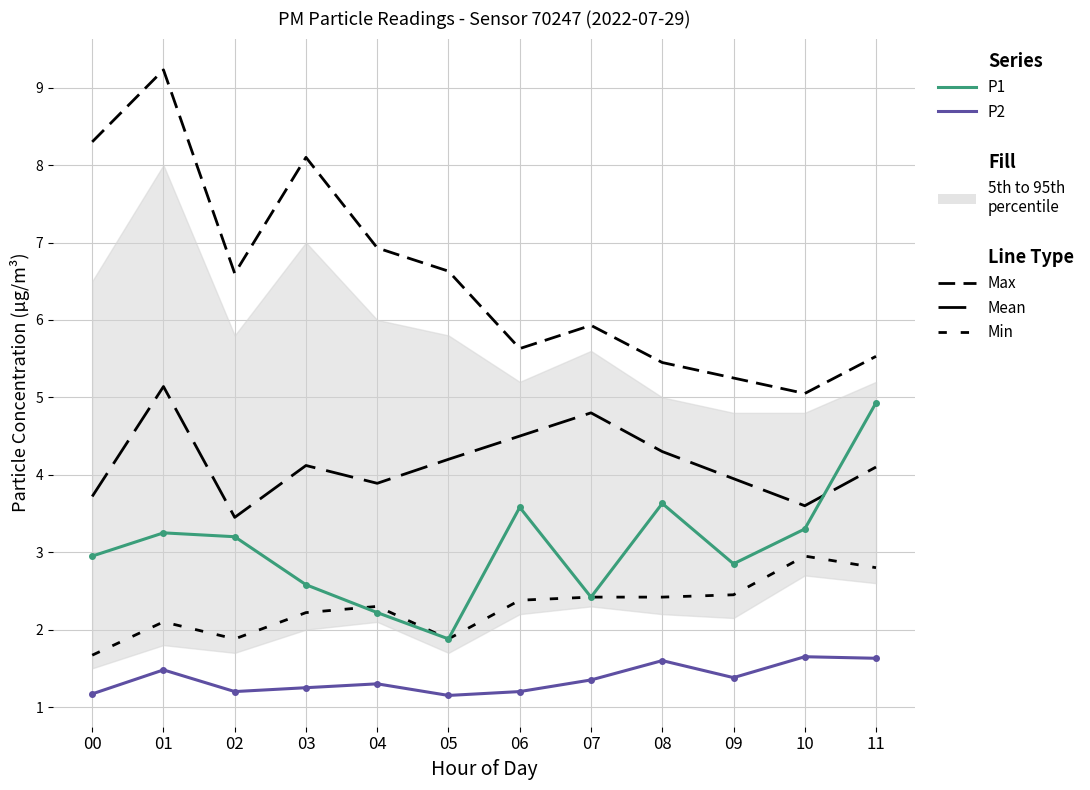

Reading left to right, extract all data points from this chart.

Max: 00=8.3	01=9.2	02=6.6	03=8.1	04=6.9	05=6.6	06=5.6	07=5.9	08=5.5	09=5.2	10=5.0	11=5.5
Mean: 00=3.7	01=5.1	02=3.5	03=4.1	04=3.9	05=4.2	06=4.5	07=4.8	08=4.3	09=4.0	10=3.6	11=4.1
Min: 00=1.7	01=2.1	02=1.9	03=2.2	04=2.3	05=1.9	06=2.4	07=2.4	08=2.4	09=2.5	10=3.0	11=2.8
P1: 00=3.0	01=3.2	02=3.2	03=2.6	04=2.2	05=1.9	06=3.6	07=2.4	08=3.6	09=2.9	10=3.3	11=4.9
P2: 00=1.2	01=1.5	02=1.2	03=1.2	04=1.3	05=1.1	06=1.2	07=1.4	08=1.6	09=1.4	10=1.6	11=1.6